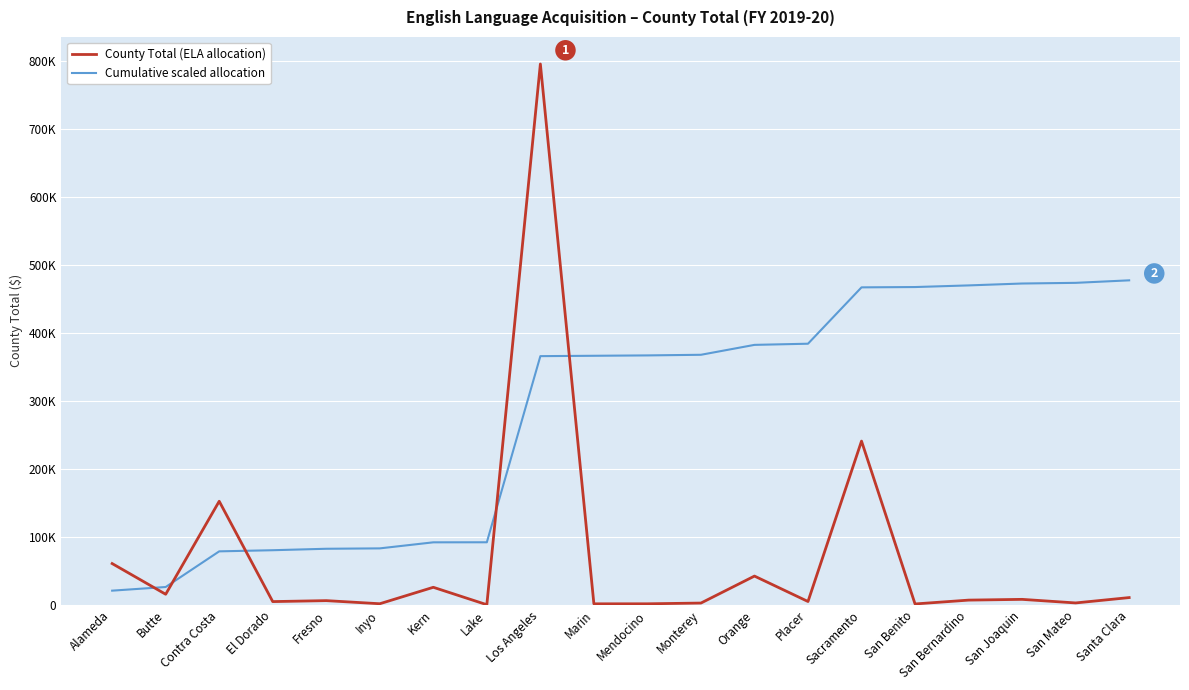

Rank the series by their maximum value, from highest to lowest.

County Total (ELA allocation), Cumulative scaled allocation